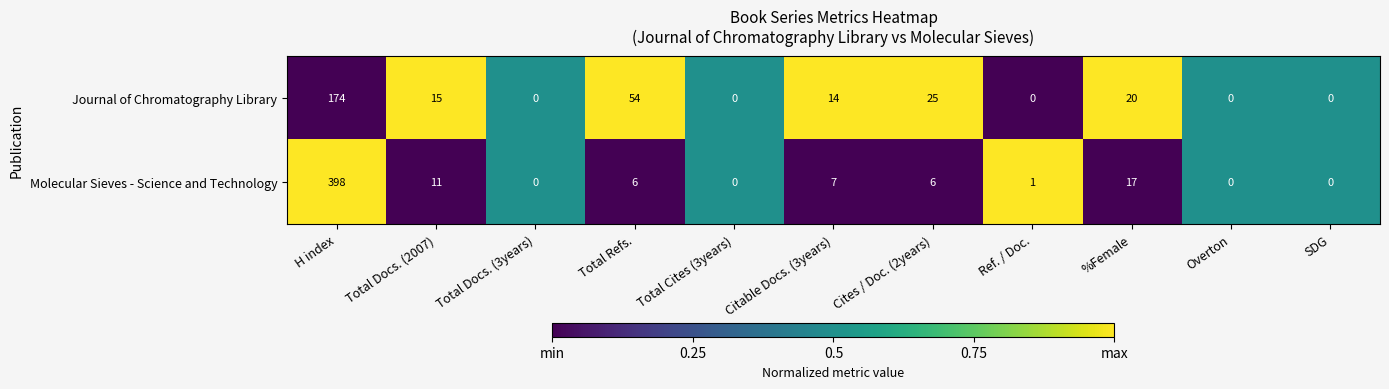

What is the greatest value displayed?

398